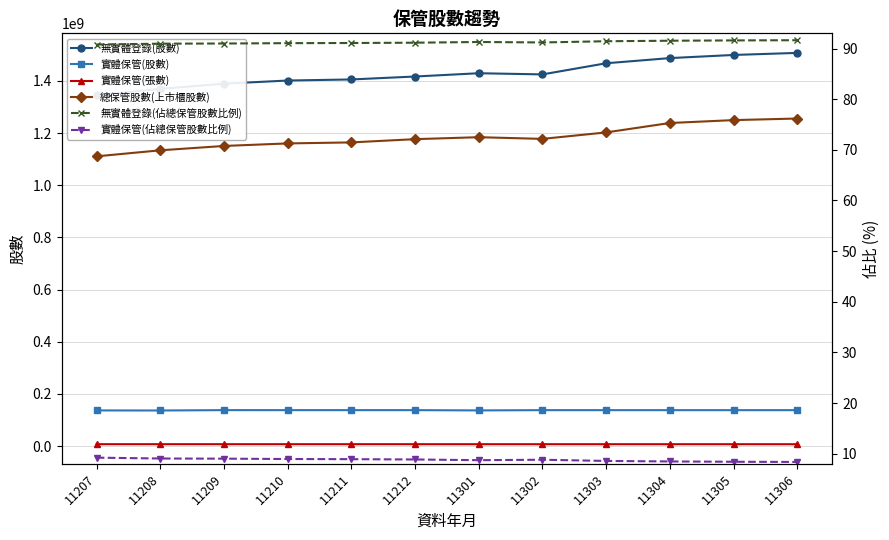

At which label is 無實體登錄(佔總保管股數比例) closest to 91?

11209